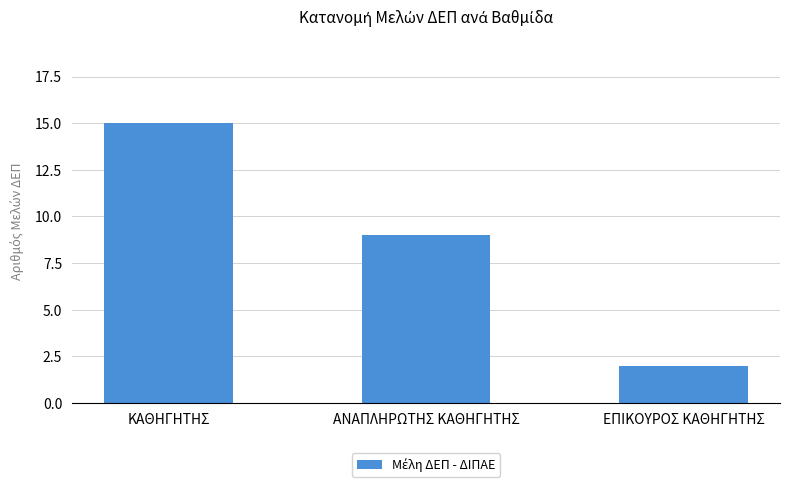

What is the average value?

9